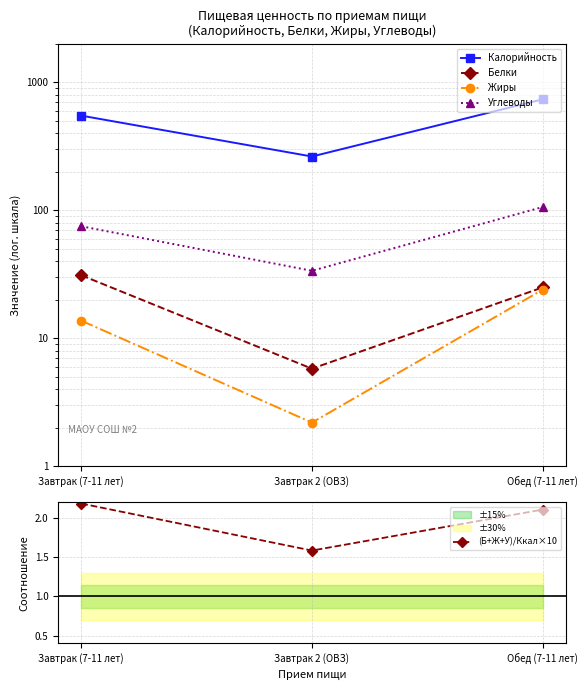

At which label does Жиры first exceed 13?

Завтрак (7-11 лет)